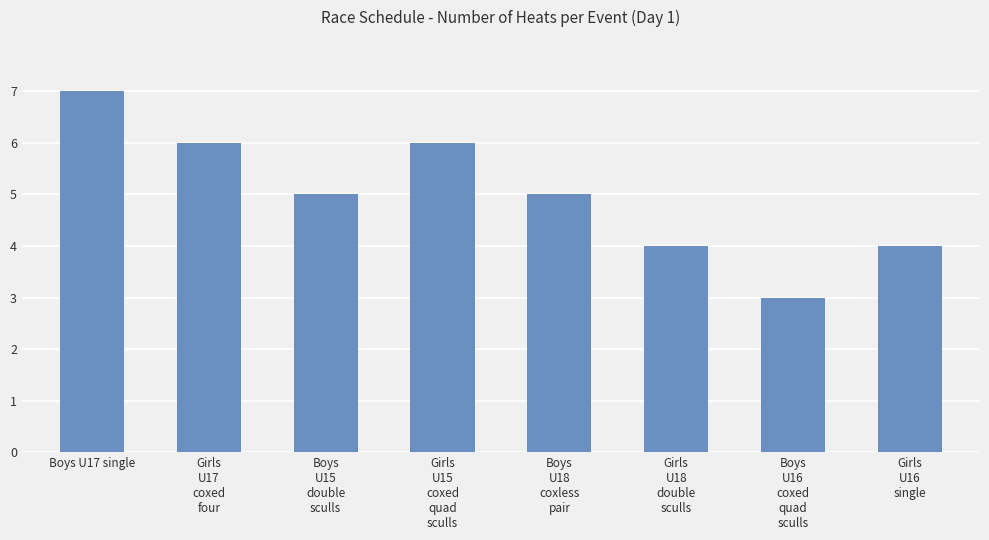

What is the difference between the second highest and second lowest values?

2